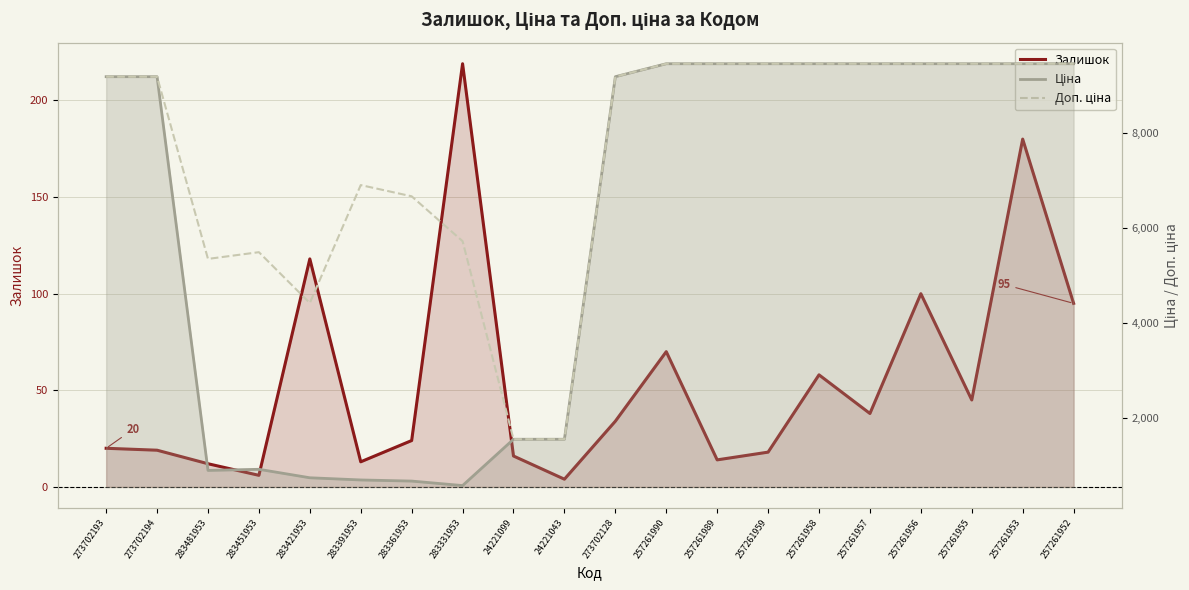

Reading left to right, extract all data points from this chart.

Залишок: 273702193=20.0	273702194=19.0	283481953=12.0	283451953=6.0	283421953=118.0	283391953=13.0	283361953=24.0	283331953=219.0	24221099=16.0	24221043=4.0	273702128=34.0	257261990=70.0	257261989=14.0	257261959=18.0	257261958=58.0	257261957=38.0	257261956=100.0	257261955=45.0	257261953=180.0	257261952=95.0
Ціна: 273702193=9185.9	273702194=9185.9	283481953=891.2	283451953=914.8	283421953=736.3	283391953=690.2	283361953=666.6	283331953=572.0	24221099=1547.7	24221043=1547.7	273702128=9185.9	257261990=9458.9	257261989=9458.9	257261959=9458.9	257261958=9458.9	257261957=9458.9	257261956=9458.9	257261955=9458.9	257261953=9458.9	257261952=9458.9
Доп. ціна: 273702193=9185.9	273702194=9185.9	283481953=5347.0	283451953=5488.9	283421953=4418.0	283391953=6902.4	283361953=6666.0	283331953=5720.5	24221099=1548.0	24221043=1548.0	273702128=9185.9	257261990=9458.9	257261989=9458.9	257261959=9458.9	257261958=9458.9	257261957=9458.9	257261956=9458.9	257261955=9458.9	257261953=9458.9	257261952=9458.9